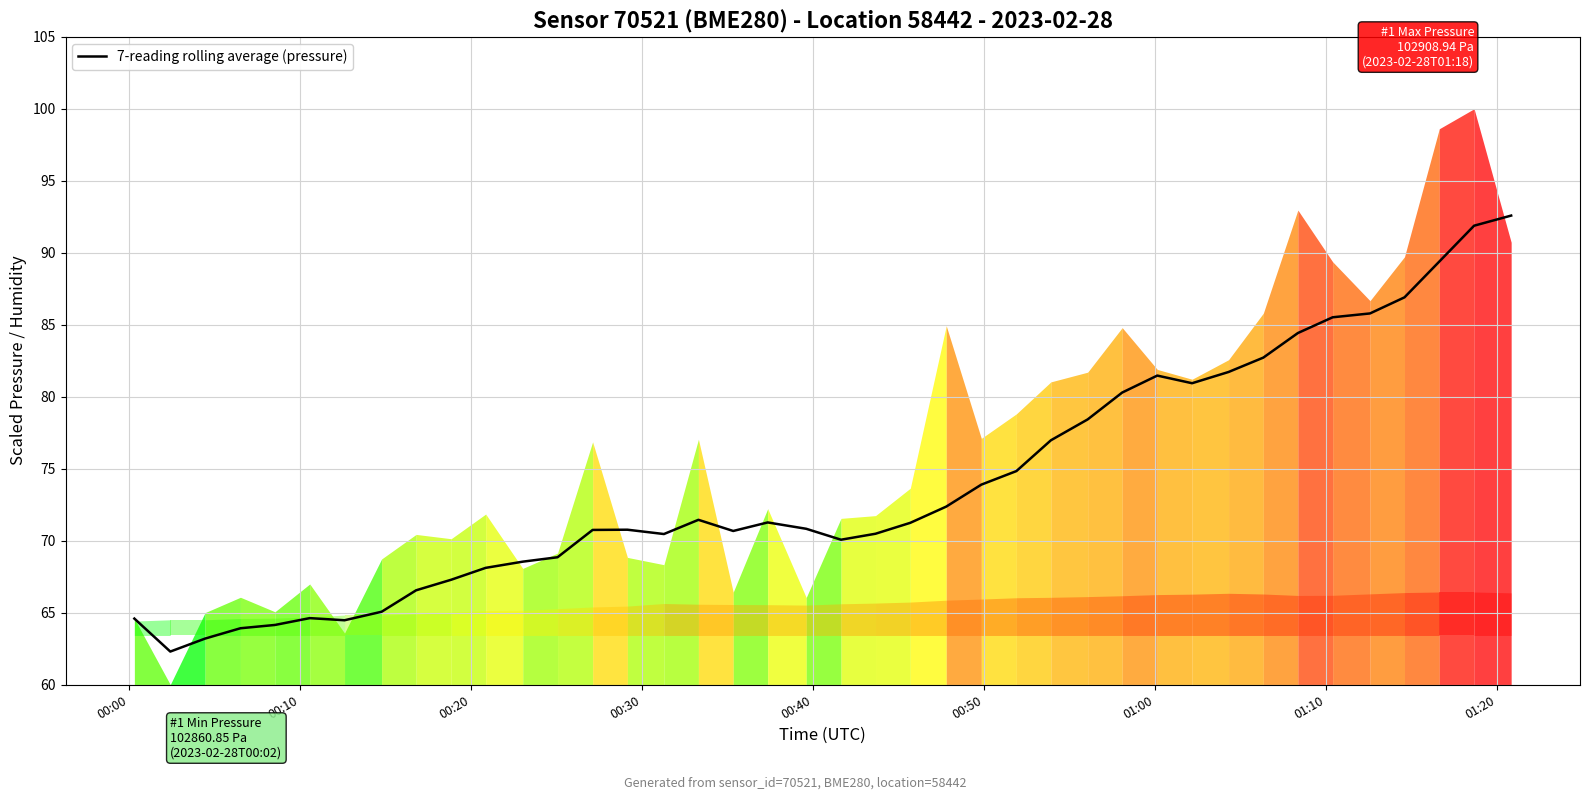

What is the lowest value of the 7-reading rolling average (pressure) series?

62.3